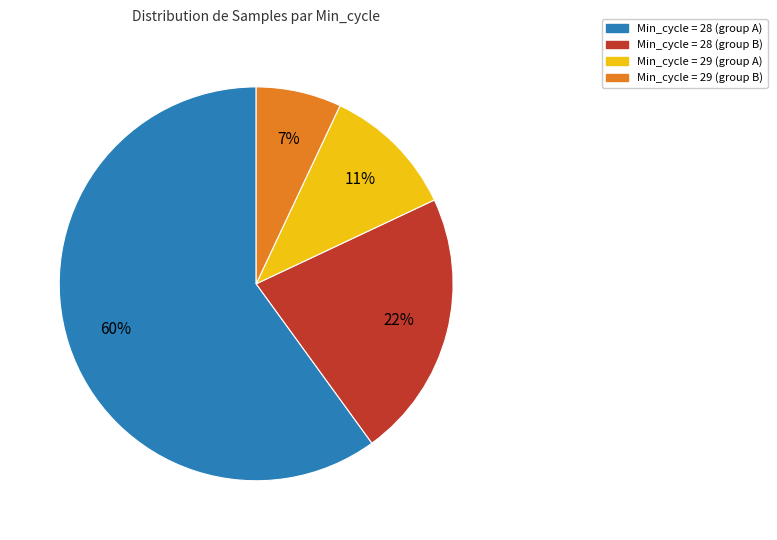

To the nearest percent, what is the difference between the largest and smallest slice percentages?

53%